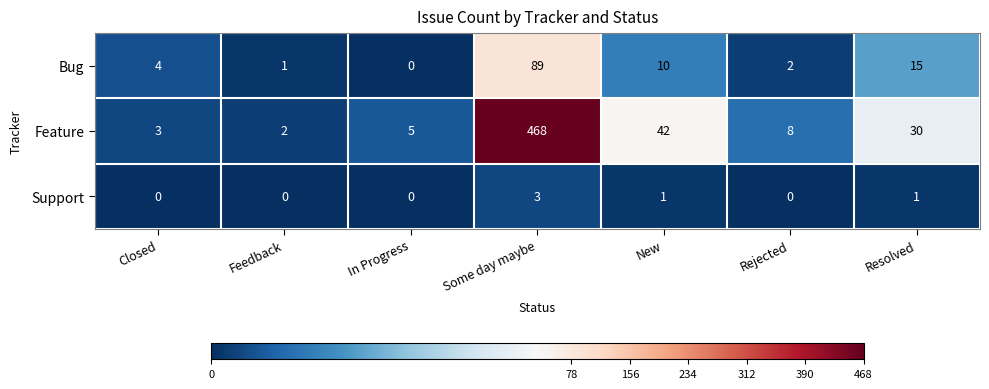

Which series has the widest spread of values?

Feature